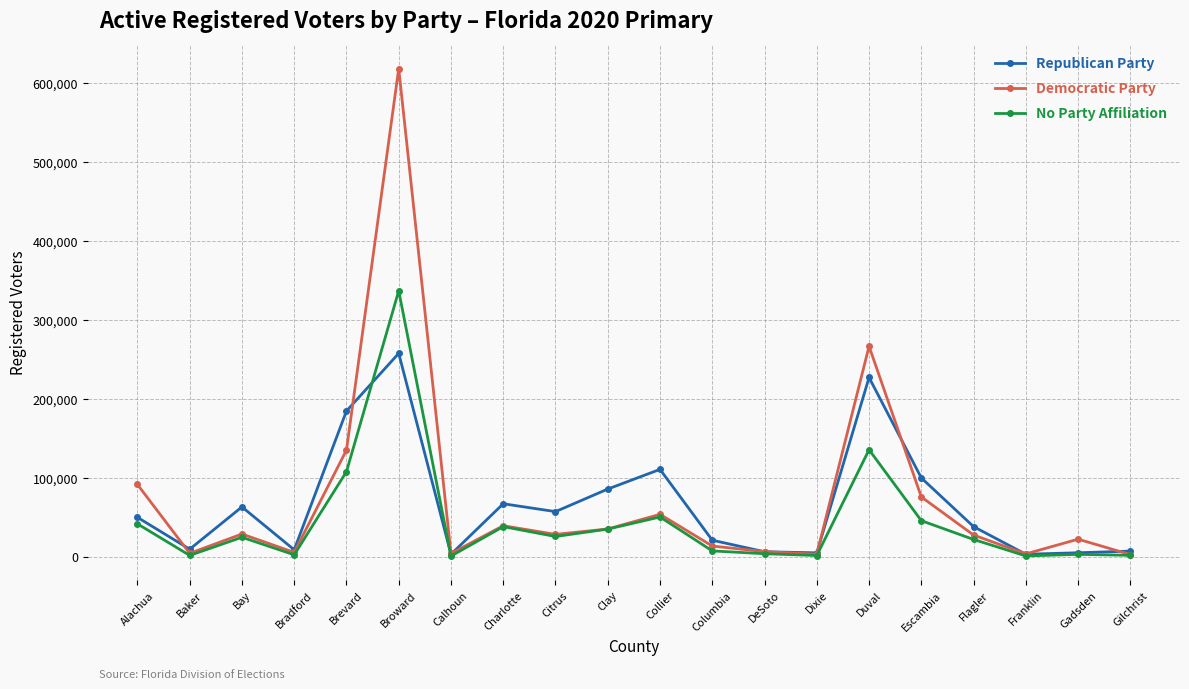

Which series changed the most between Broward and Calhoun?

Democratic Party